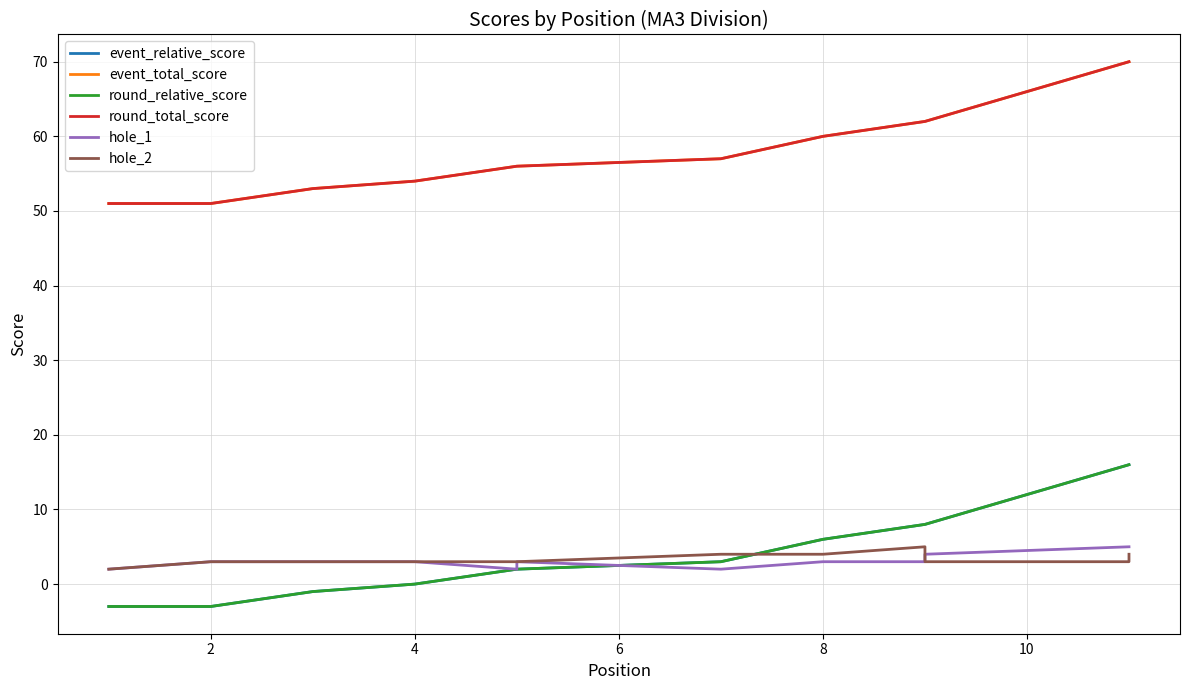

Is the value of round_total_score at 12 greater than the value of event_relative_score at 10?

Yes